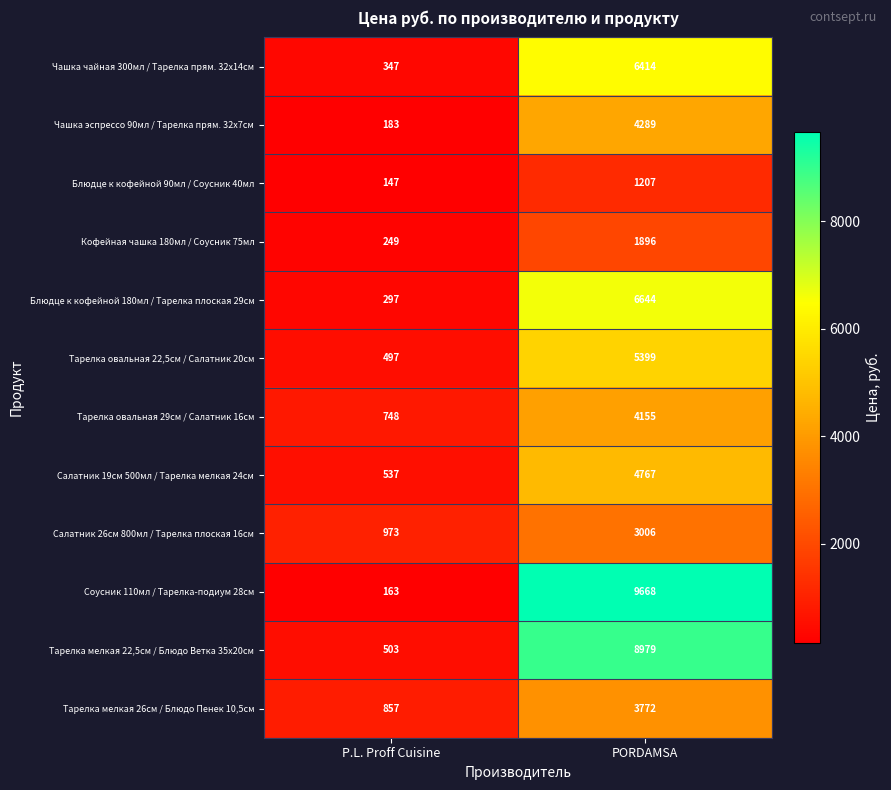

What is the spread (max minus min) of values at PORDAMSA?

8461